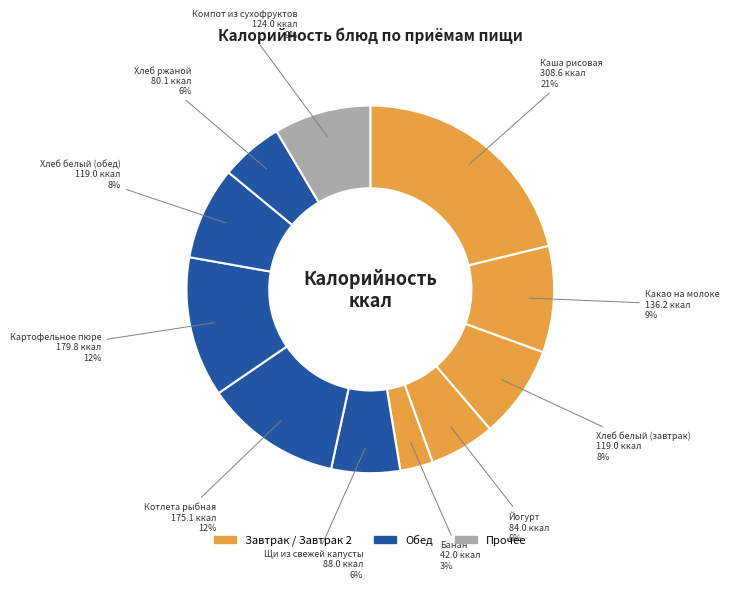

Count the number of slices in the pie.

11